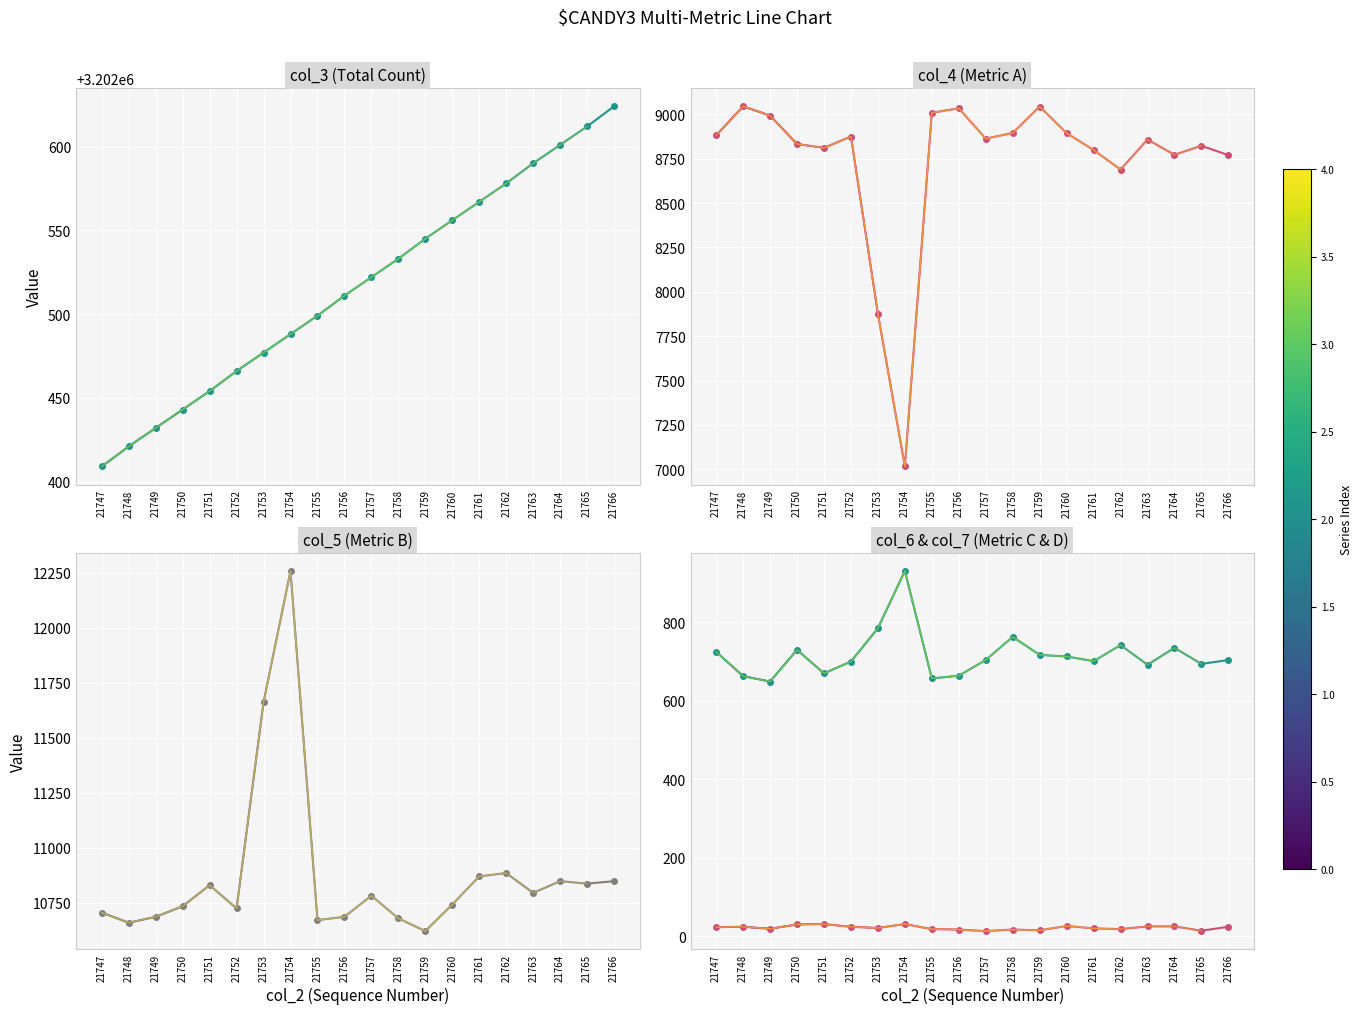

What is the greatest value displayed?

3202624